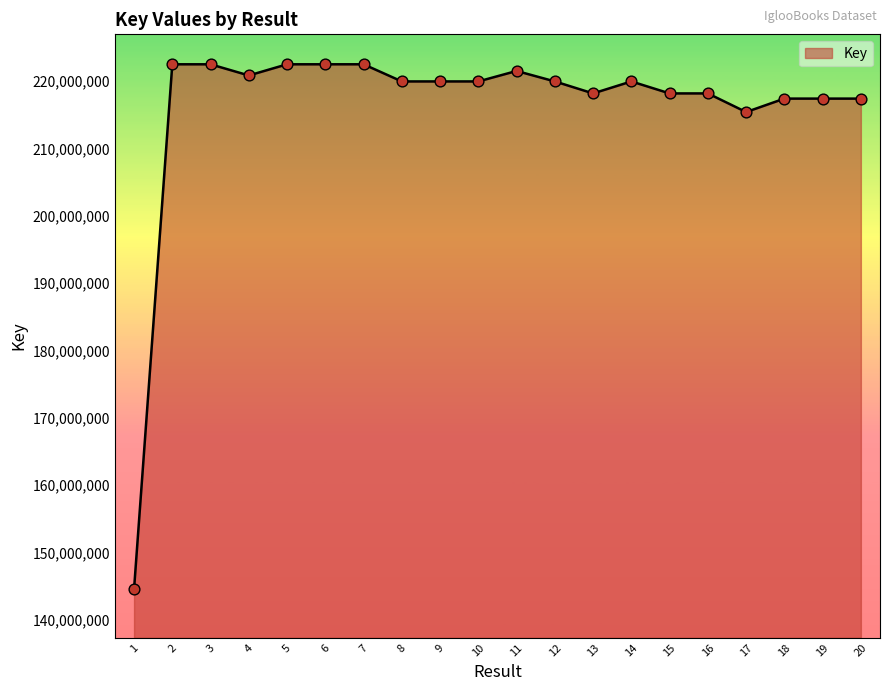

What is the change in value from 6 to 14?

-2545735